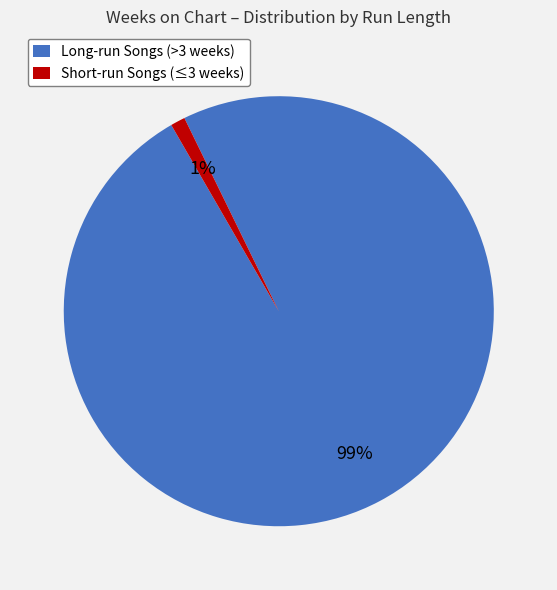

True or false: Long-run Songs (>3 weeks) accounts for 89% of the total.

False